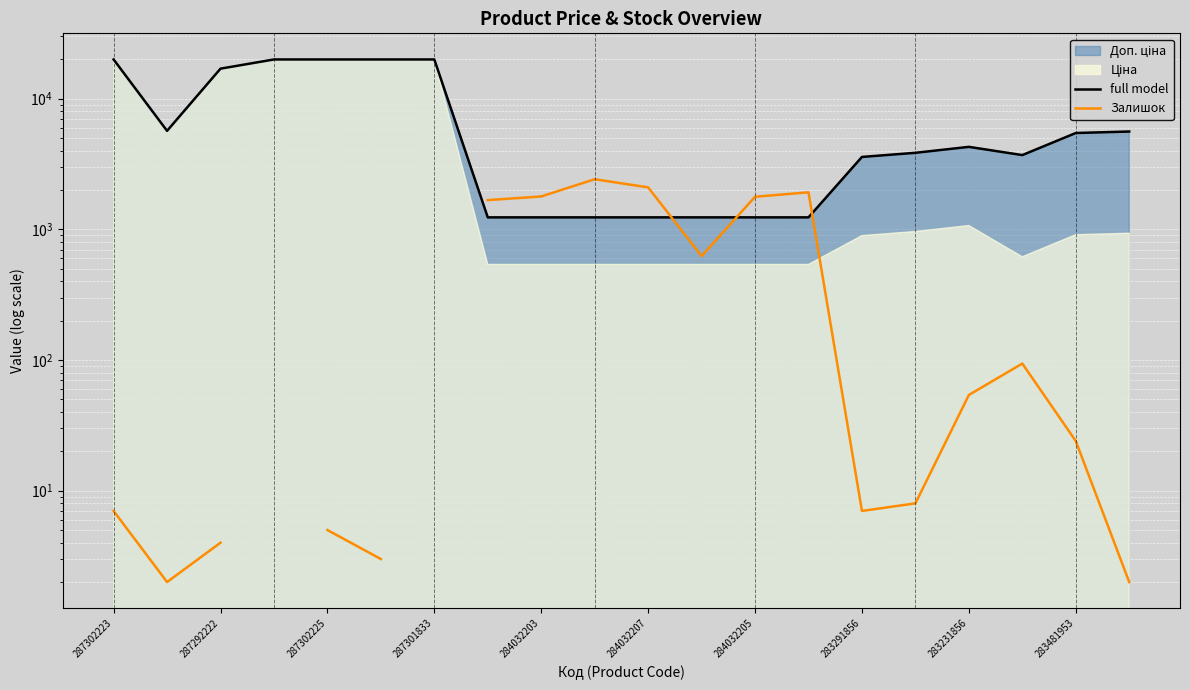

At how many categories does at least one series exceed 19690?

5